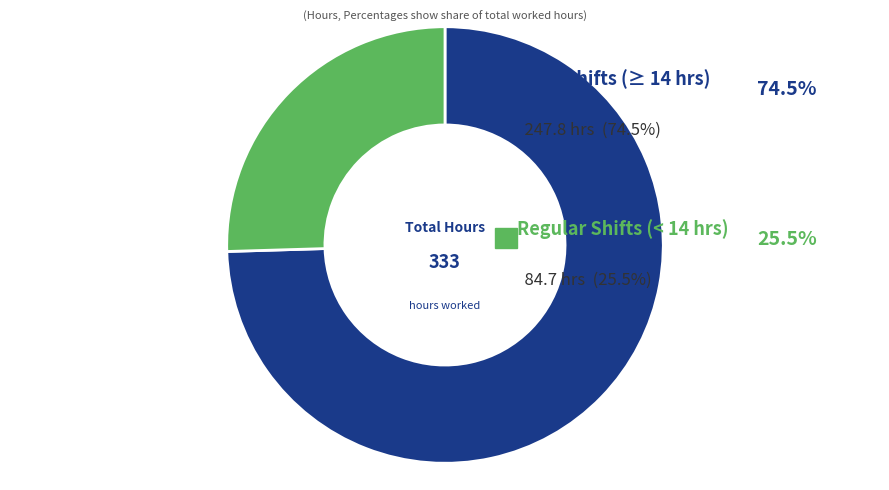

Does any single category account for the majority?

Yes